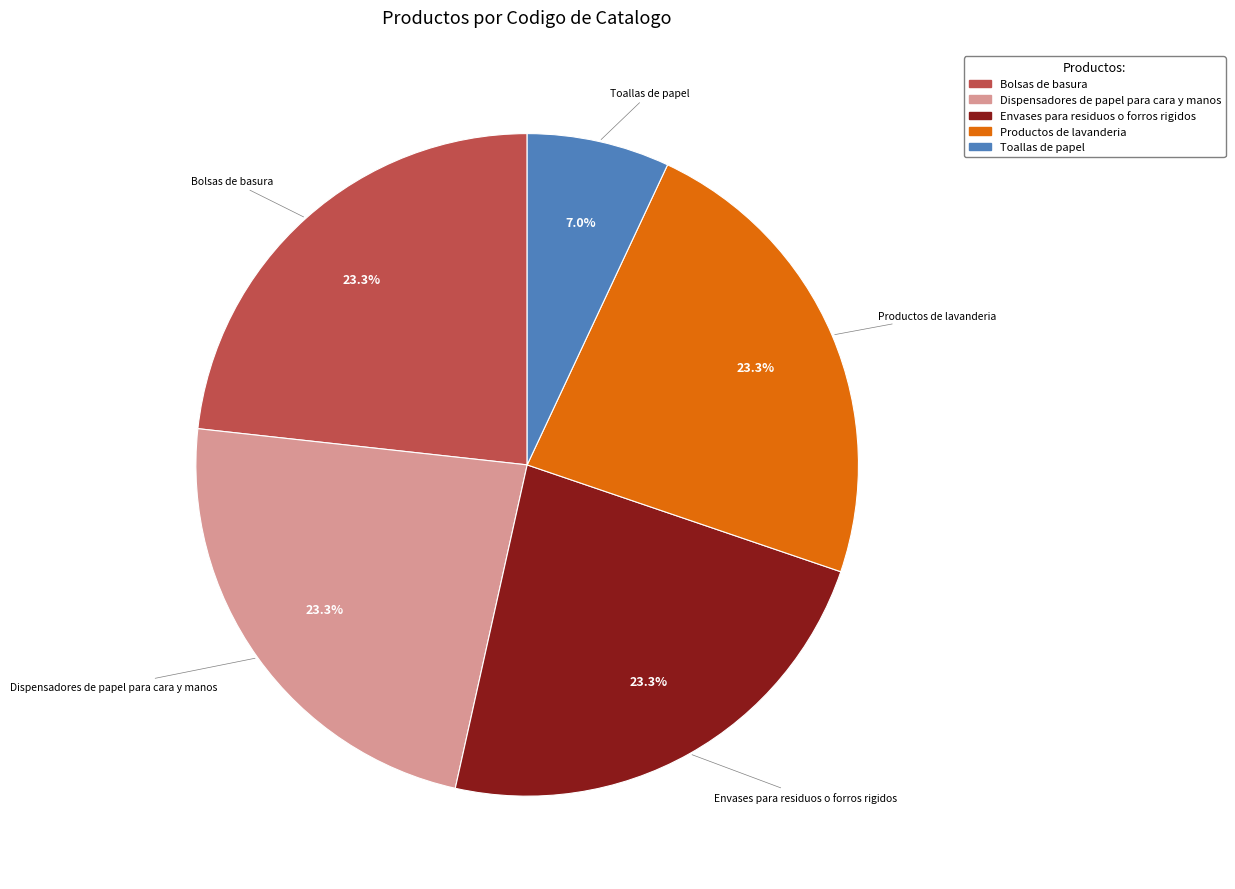

What percentage is the Bolsas de basura slice, to the nearest percent?

23%